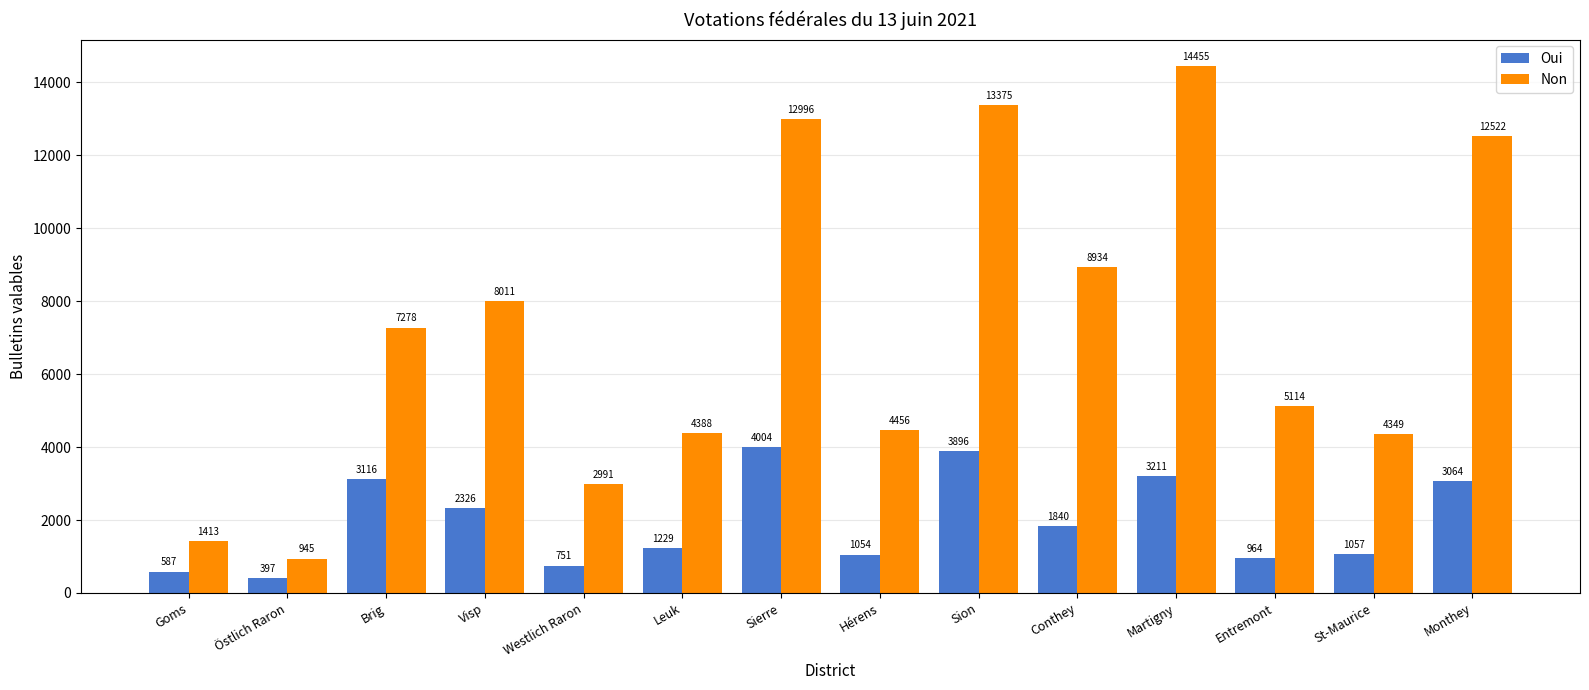

Which series has the largest range (max minus min)?

Non